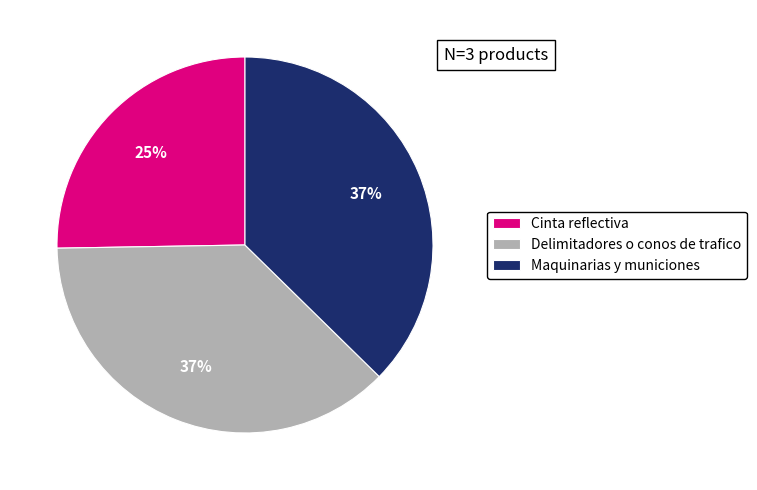

Which has a higher value, Cinta reflectiva or Maquinarias y municiones?

Maquinarias y municiones